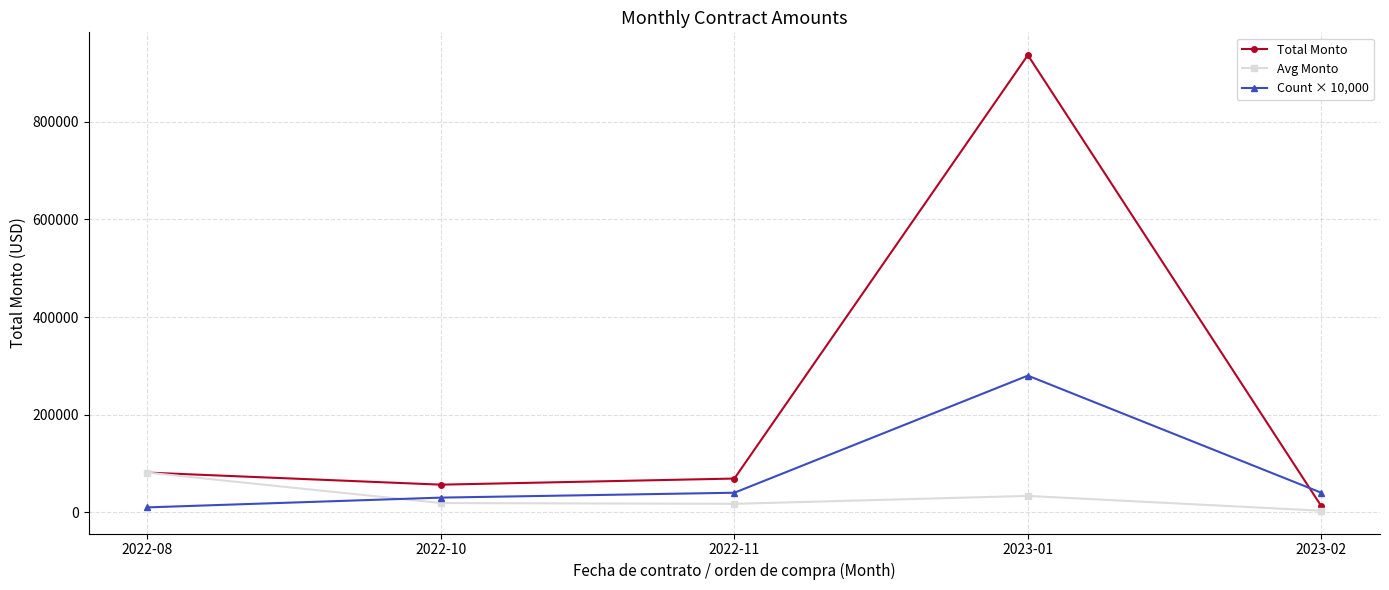

Which series changed the most between 2022-08 and 2022-10?

Avg Monto